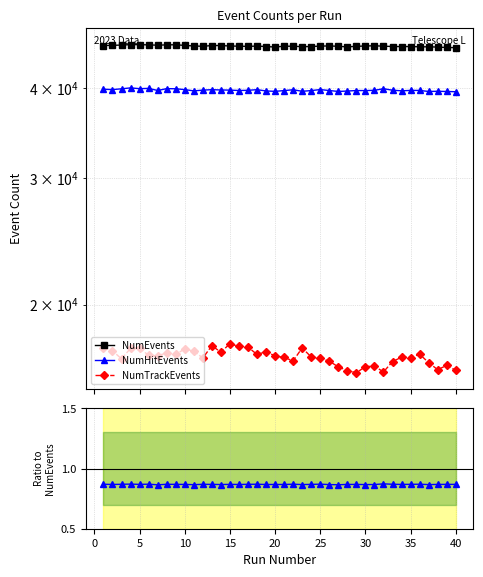

How many NumHitEvents values are between 0 and 1?

40